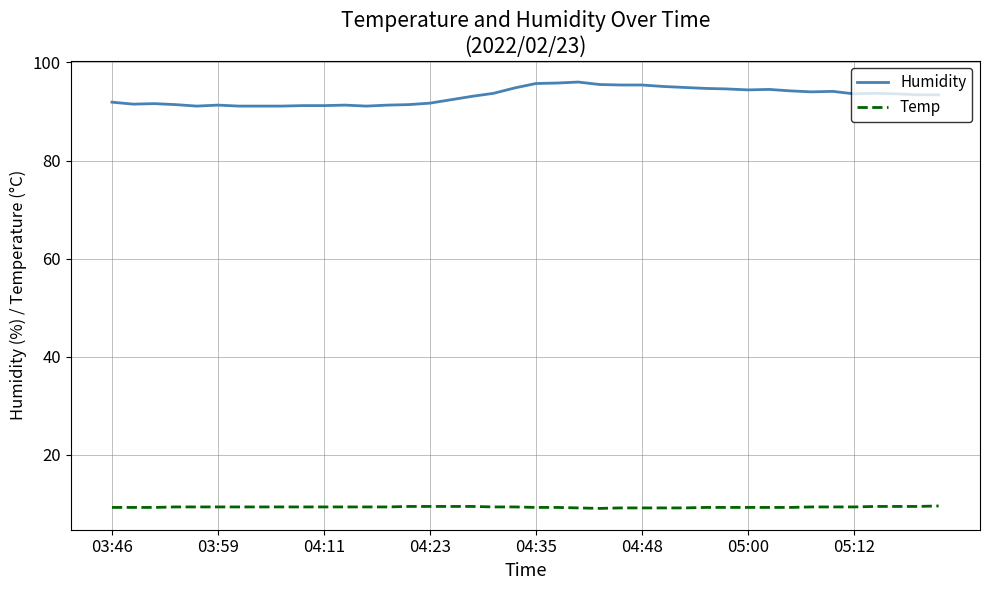

How many categories are shown in the chart?

40